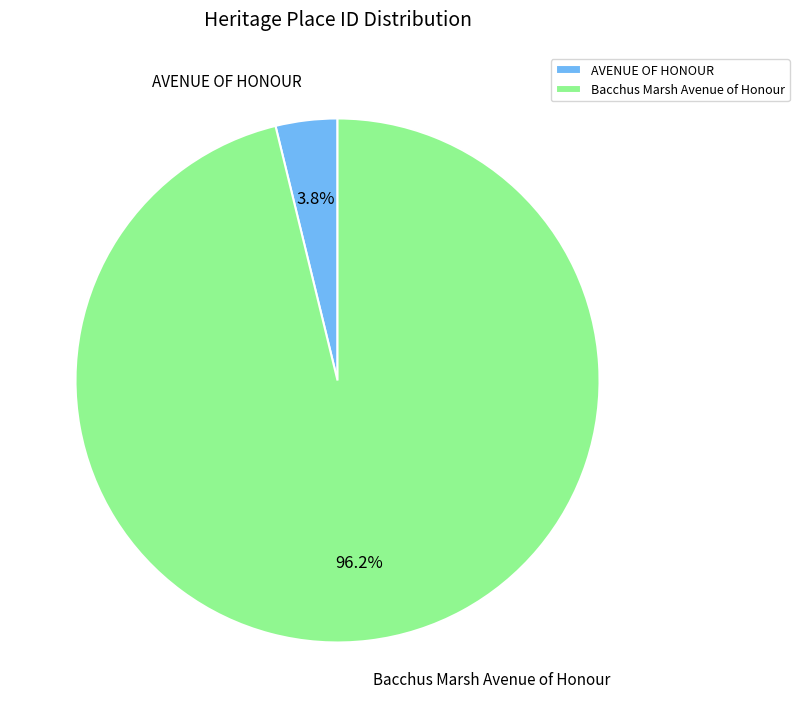

Which has a higher value, AVENUE OF HONOUR or Bacchus Marsh Avenue of Honour?

Bacchus Marsh Avenue of Honour